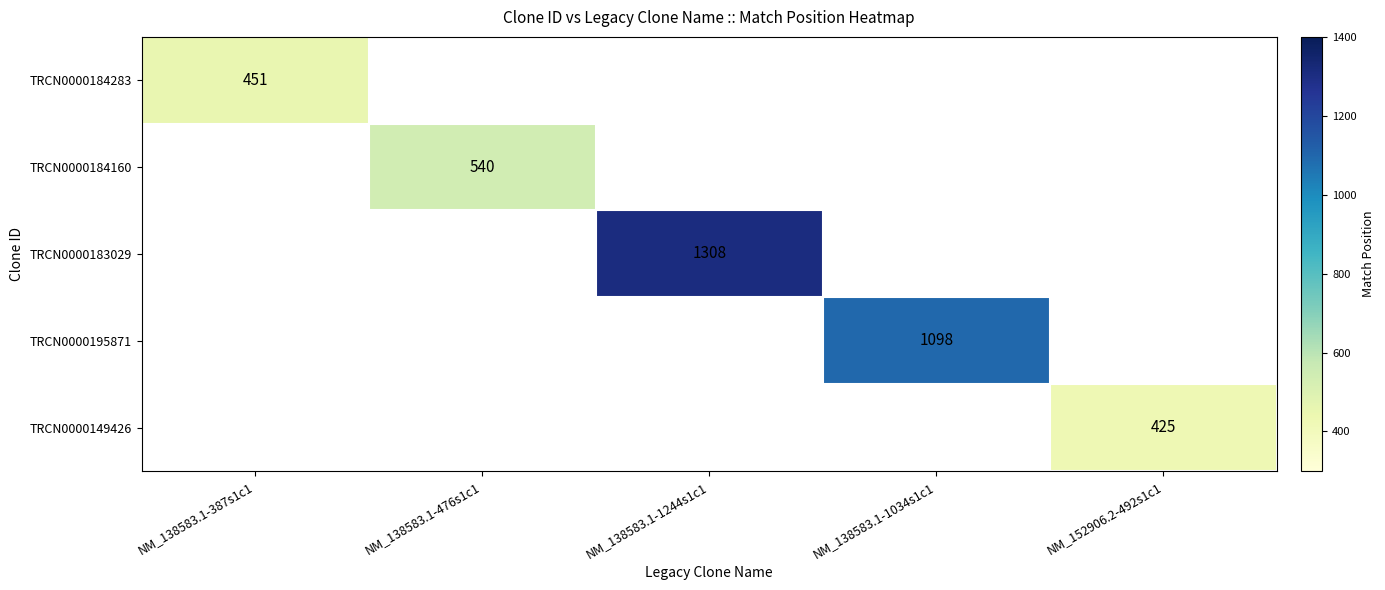

The TRCN0000183029 series shows 667 at NM_138583.1-1244s1c1. True or false?

False